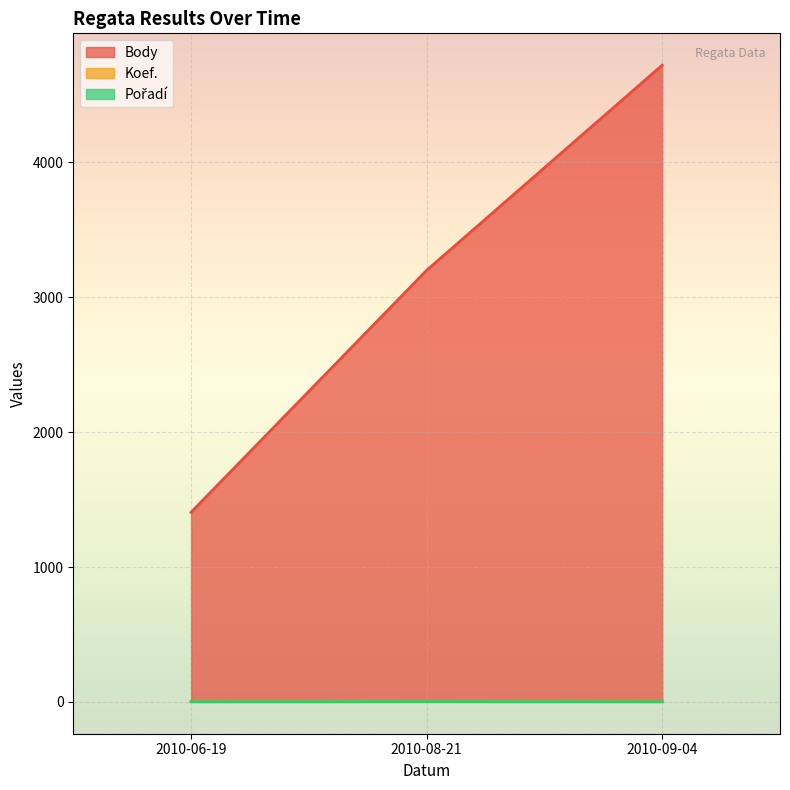

True or false: Pořadí has a value of 1 at 2010-09-04.

True